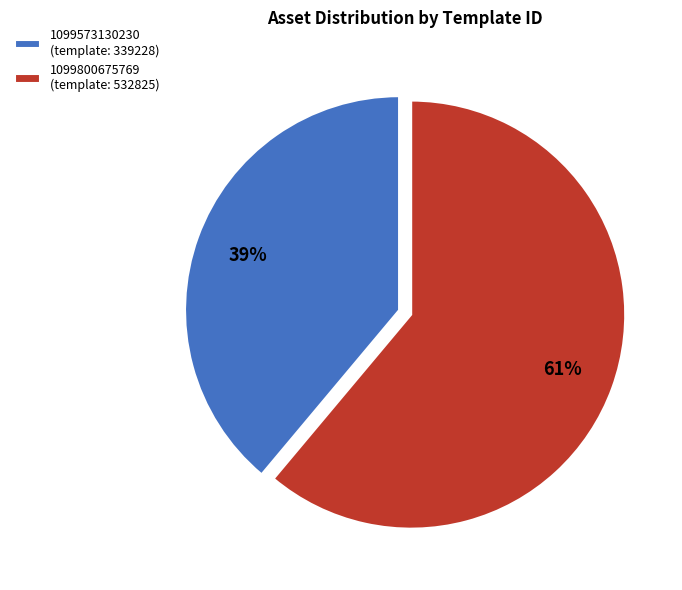

Count the number of slices in the pie.

2